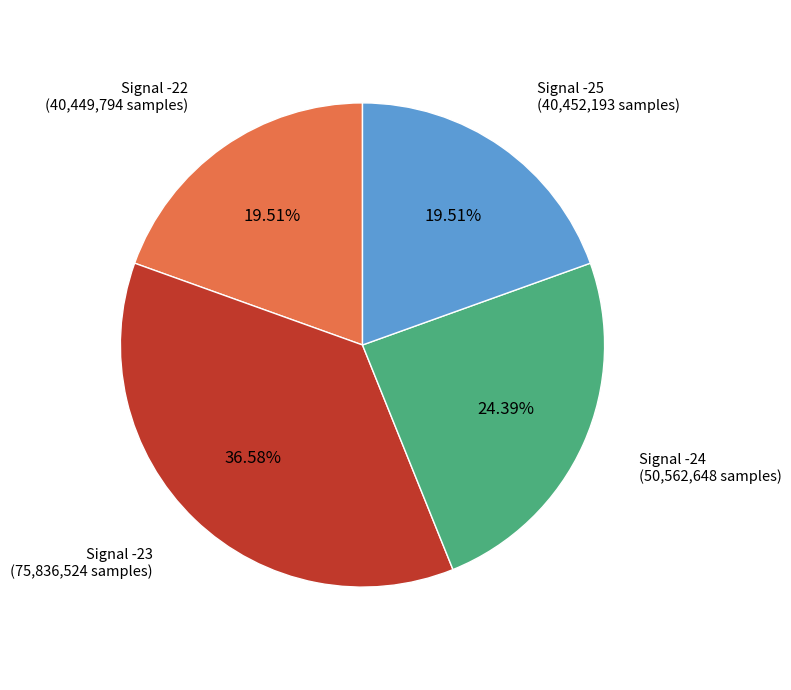

Approximately how many times larger is the value at Signal -23 compared to Signal -22?

1.9